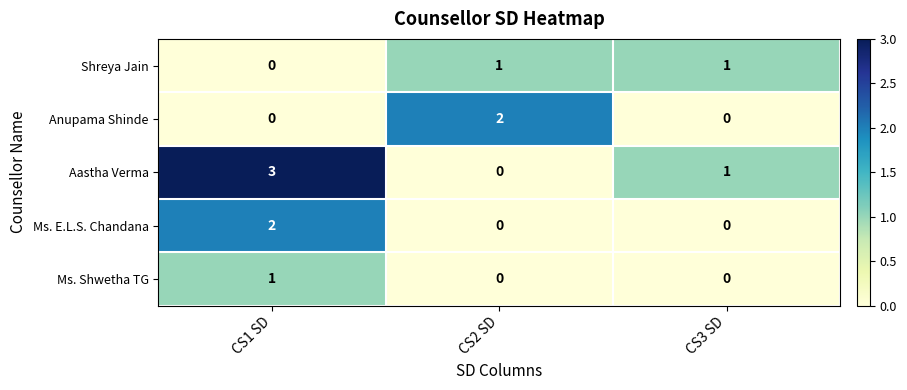

Count the number of data series in this chart.

5